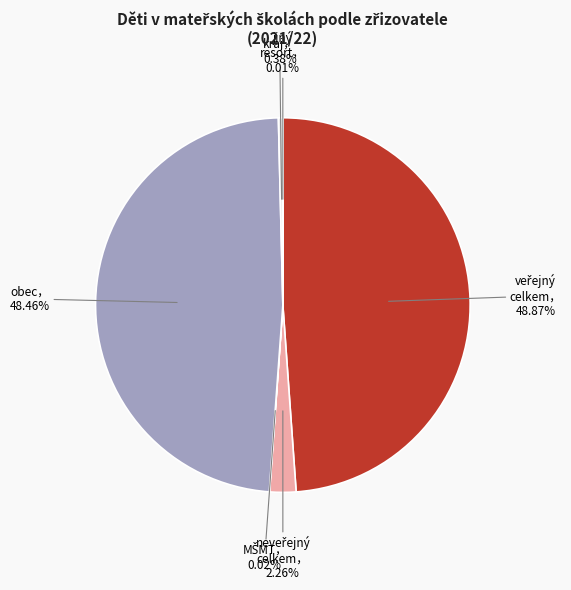

How many segments does this pie chart have?

6